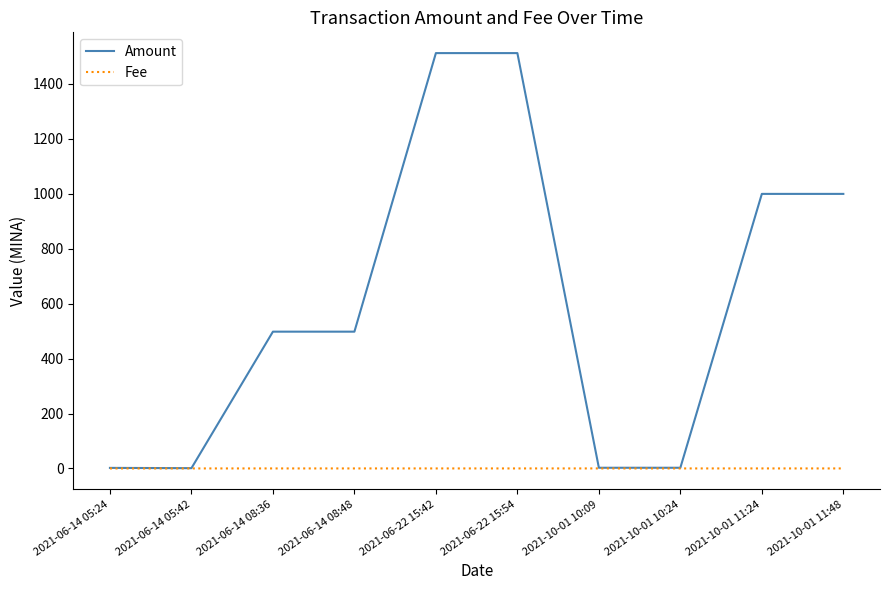

Is the value of Amount at 2021-06-14 08:36 greater than the value of Fee at 2021-06-22 15:42?

Yes